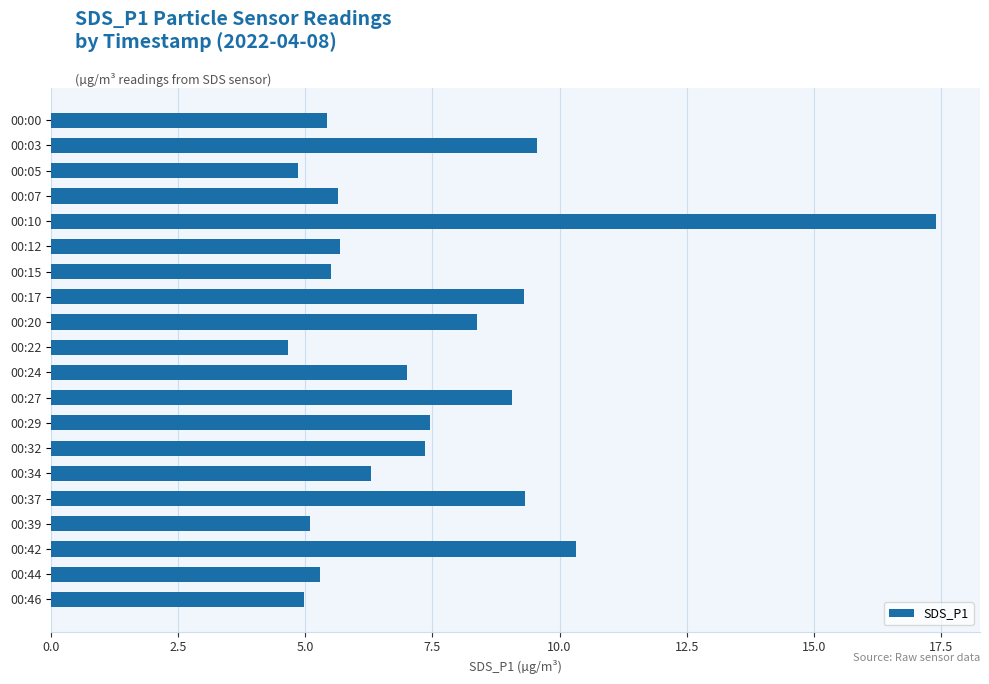

What is the value of the 4th bar from the top?

5.7